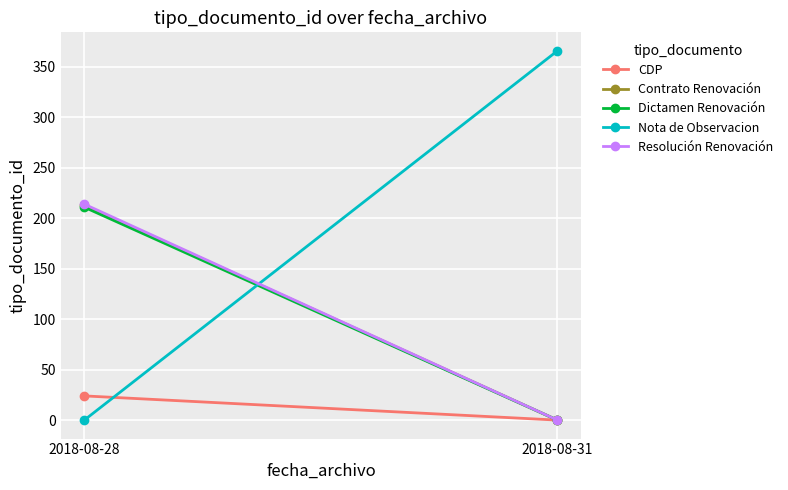

List the series in order of their peak value, highest first.

Nota de Observacion, Resolución Renovación, Contrato Renovación, Dictamen Renovación, CDP